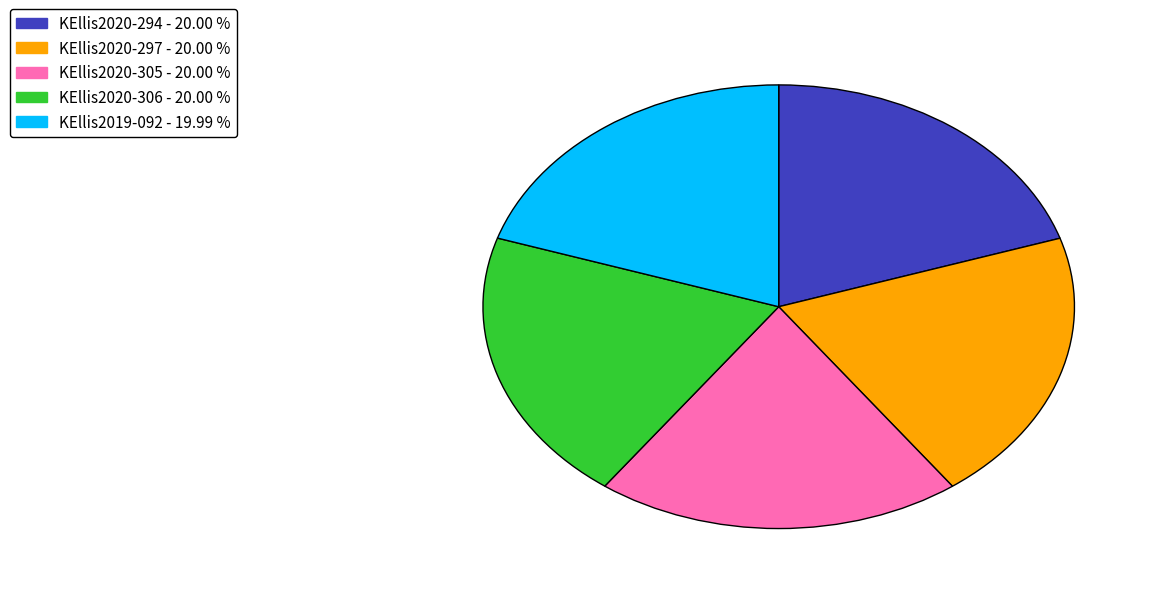

Does KEllis2019-092 represent more than half of the total?

No